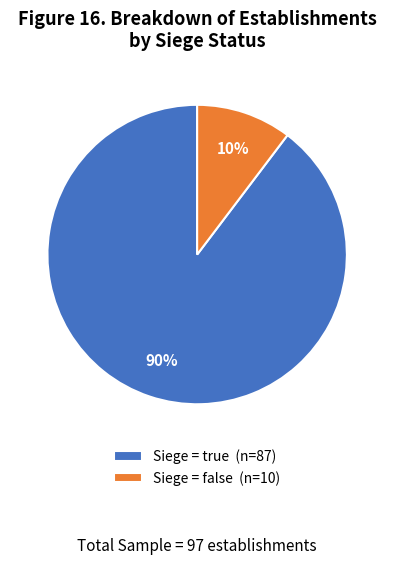

True or false: Siege = true (n=87) accounts for 98% of the total.

False